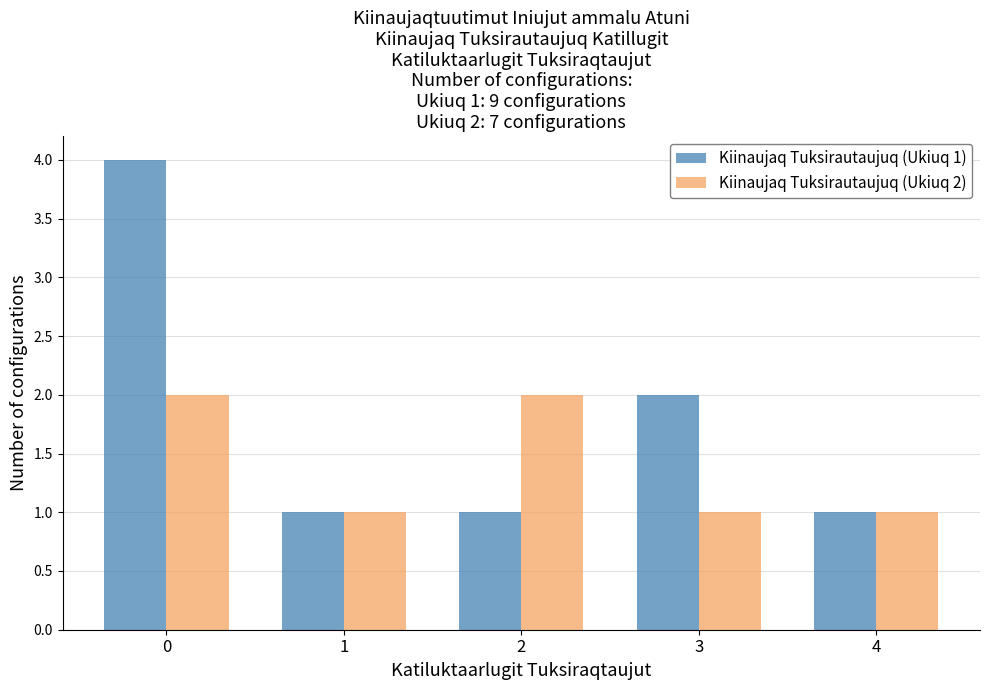

Reading left to right, transcribe all the data shown in this chart.

Kiinaujaq Tuksirautaujuq (Ukiuq 1): 4	1	1	2	1
Kiinaujaq Tuksirautaujuq (Ukiuq 2): 2	1	2	1	1